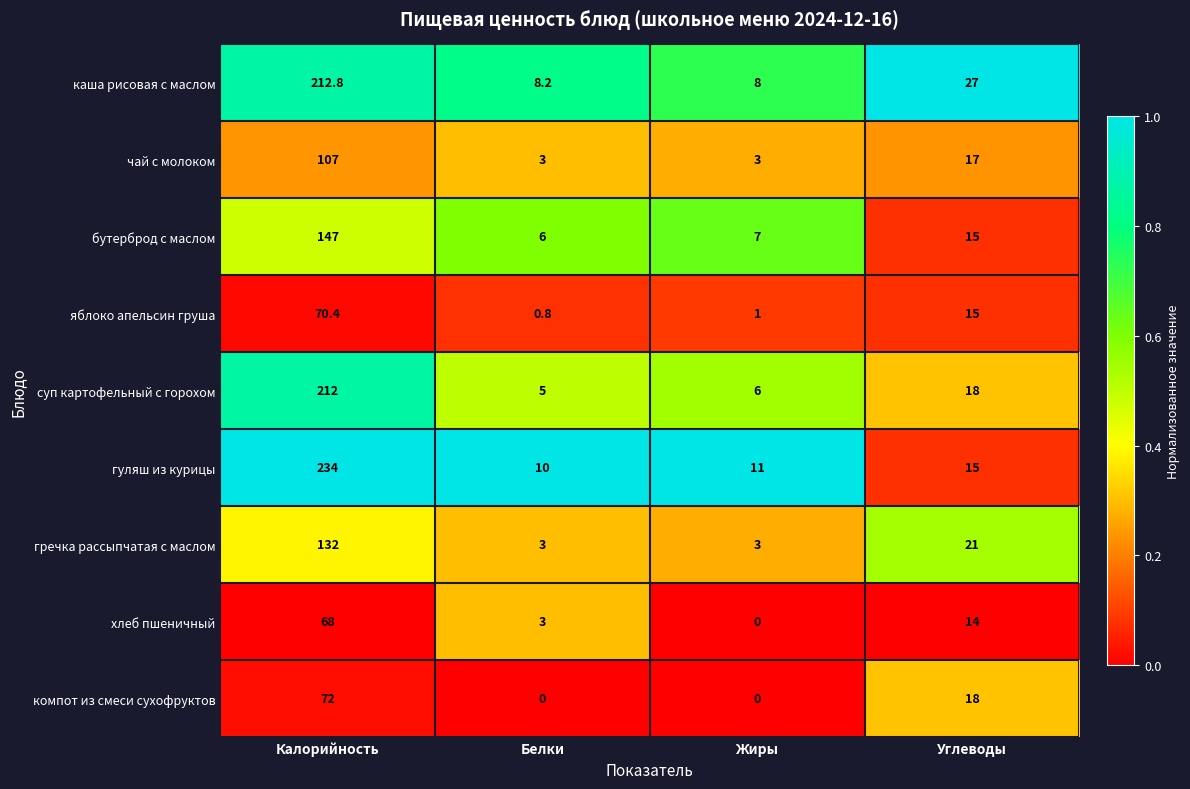

Between Белки and Жиры, which series saw the biggest shift?

хлеб пшеничный